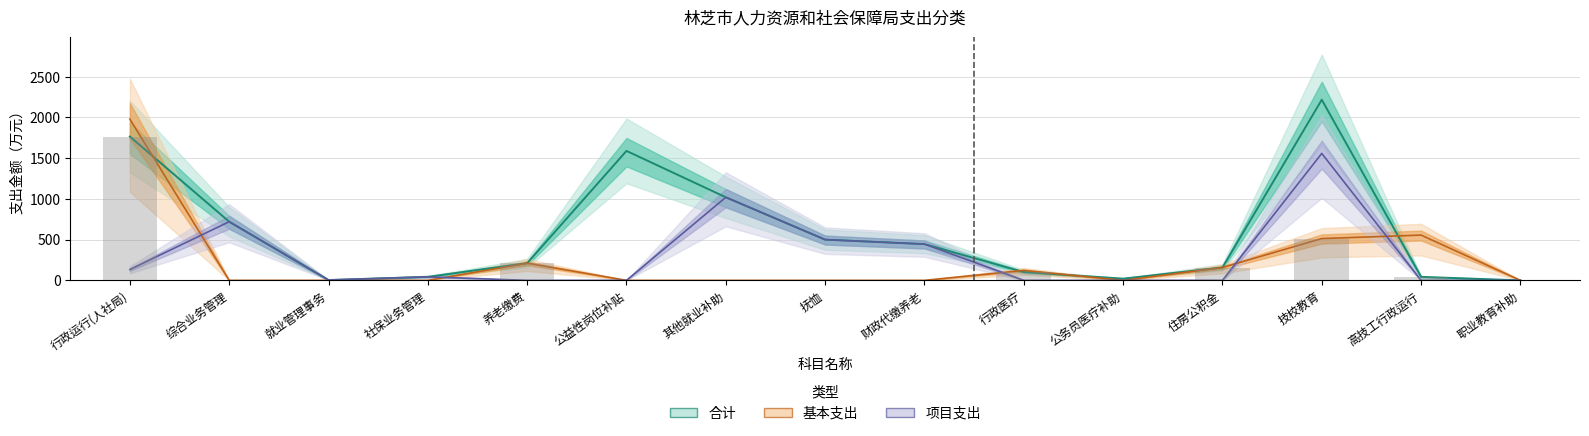

What is the spread (max minus min) of values at 住房公积金?

157.8